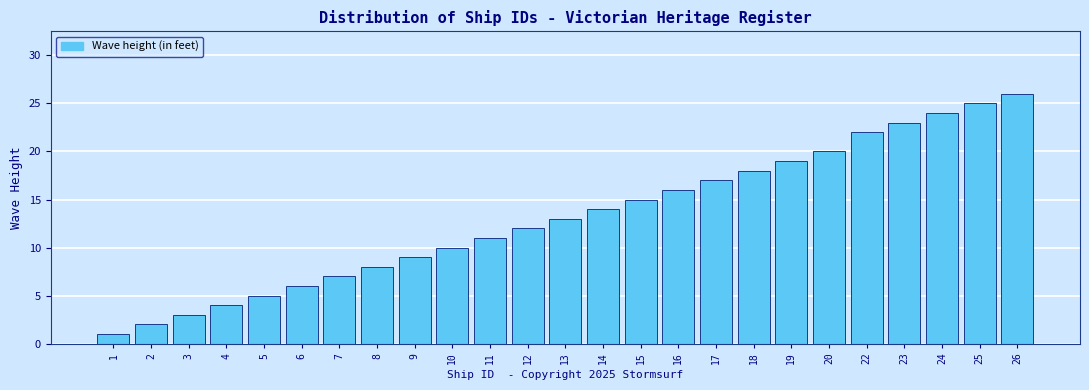

Reading right to left, list all the values displayed in this chart.

26=26	25=25	24=24	23=23	22=22	20=20	19=19	18=18	17=17	16=16	15=15	14=14	13=13	12=12	11=11	10=10	9=9	8=8	7=7	6=6	5=5	4=4	3=3	2=2	1=1